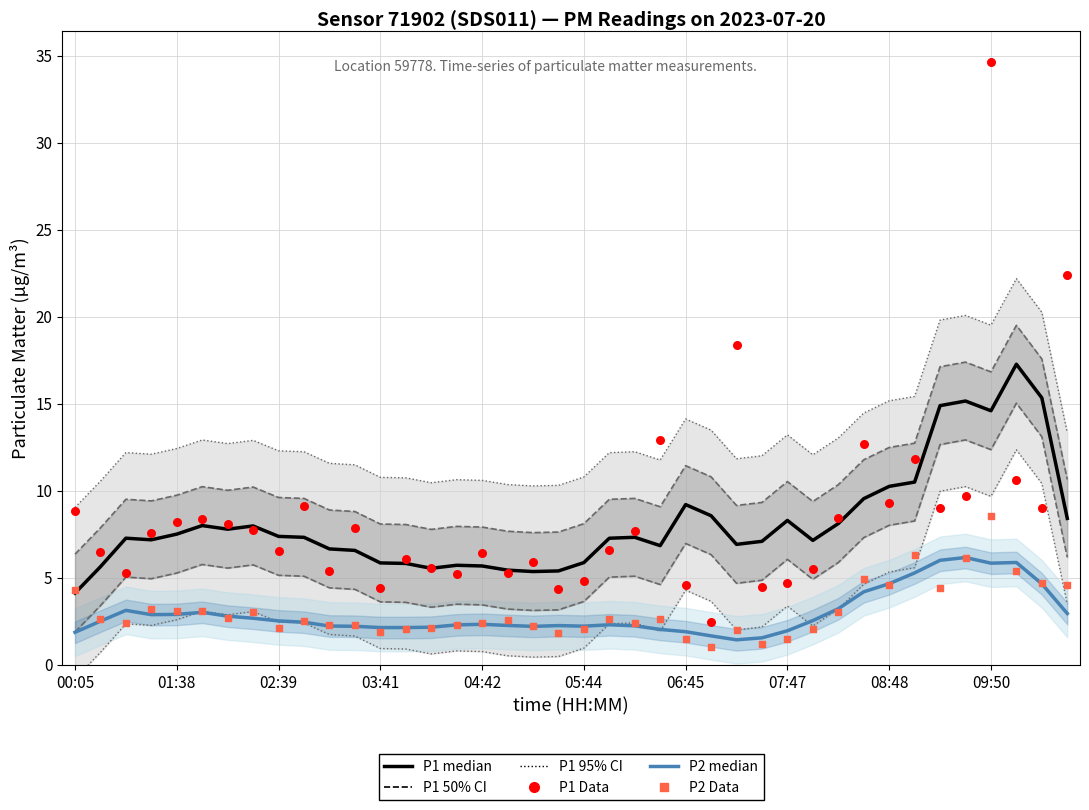

Which series contains the highest Y value?

P1 Data